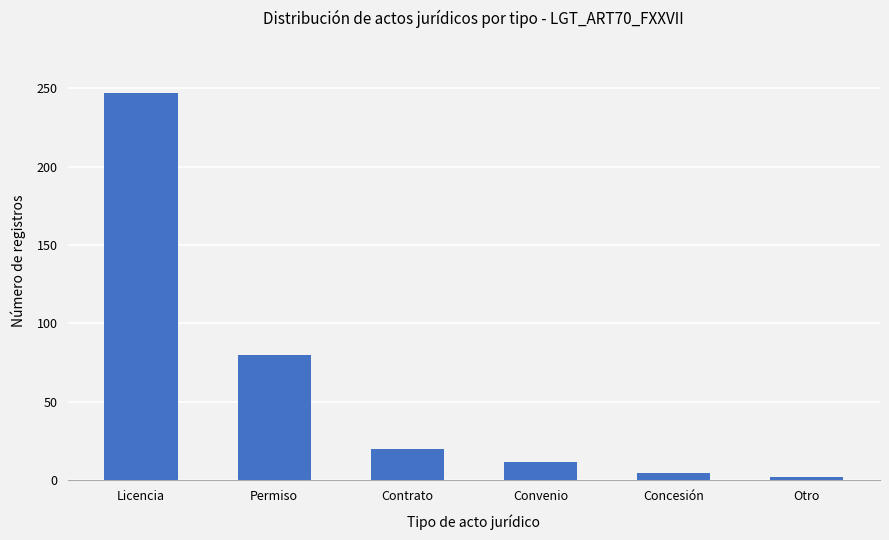

Rank the categories by value from highest to lowest.

Licencia, Permiso, Contrato, Convenio, Concesión, Otro